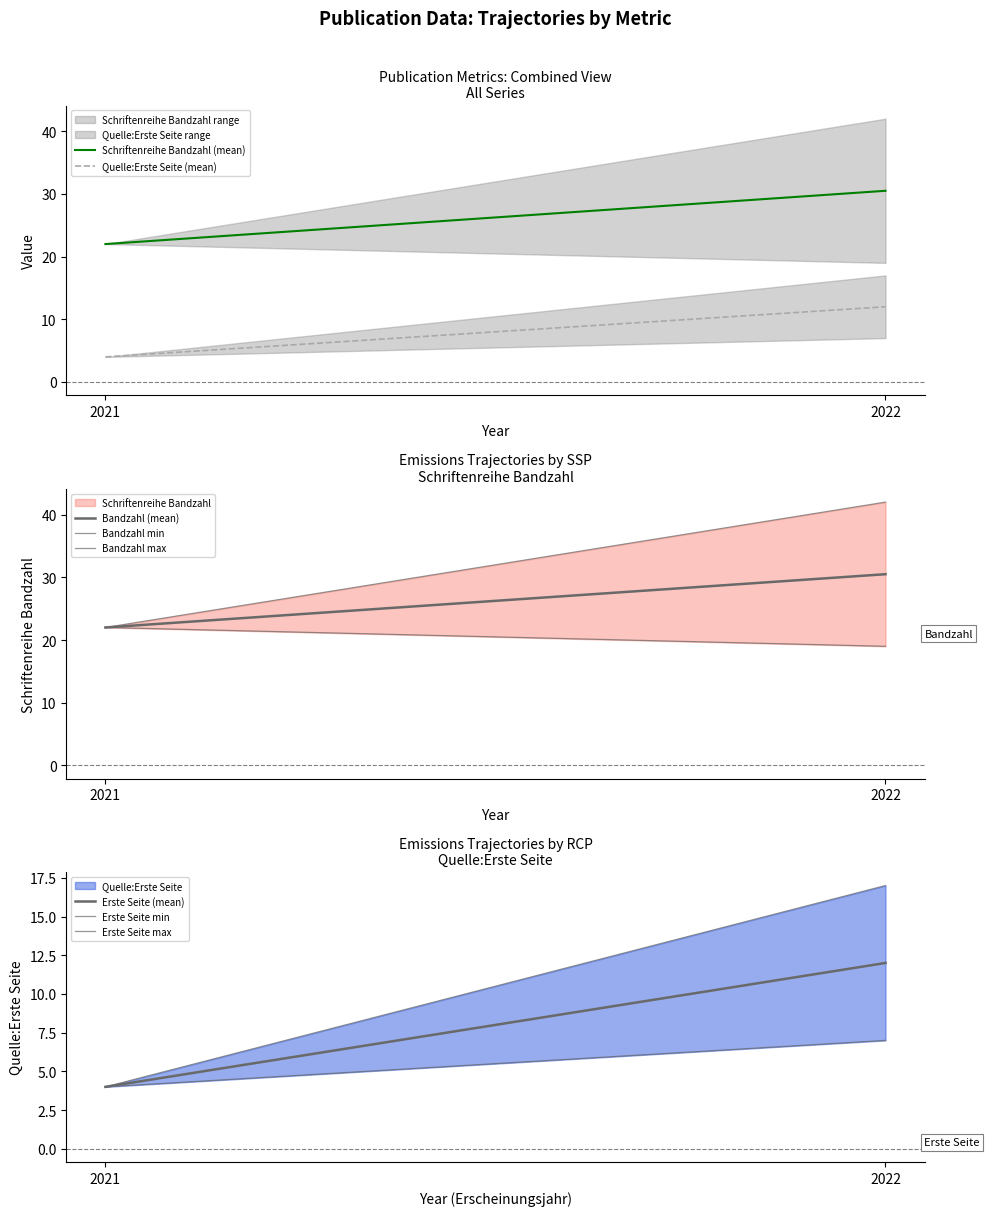

The Quelle:Erste Seite series shows 10 at 2. True or false?

False